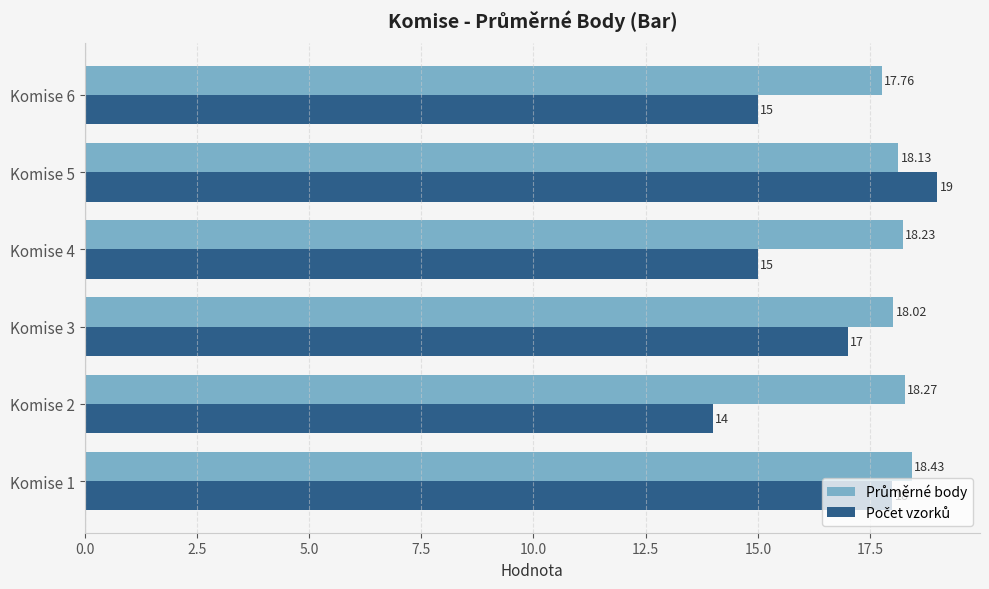

Count the number of data series in this chart.

2